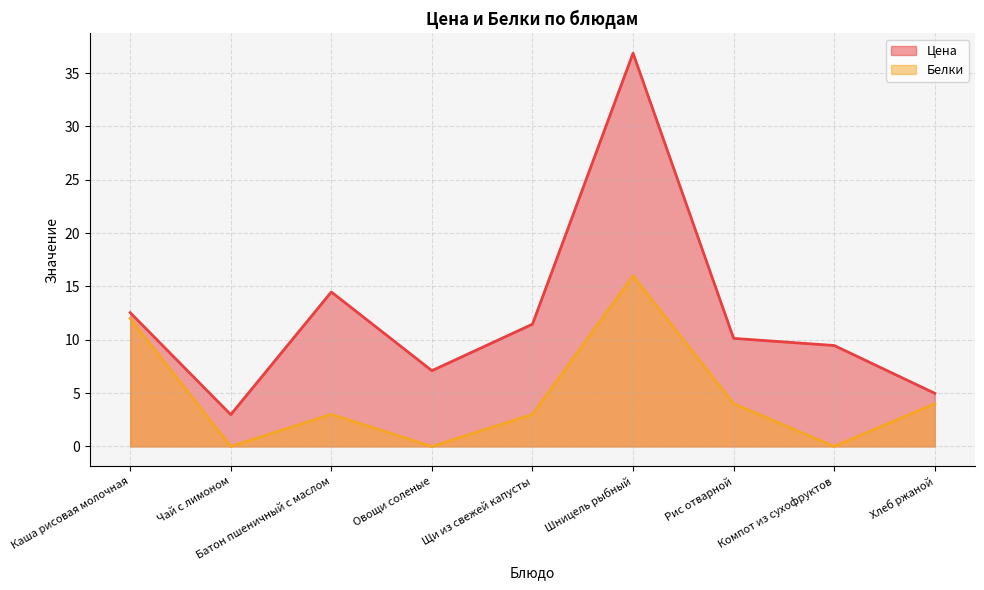

Does the chart display data point markers on the line(s)?

No